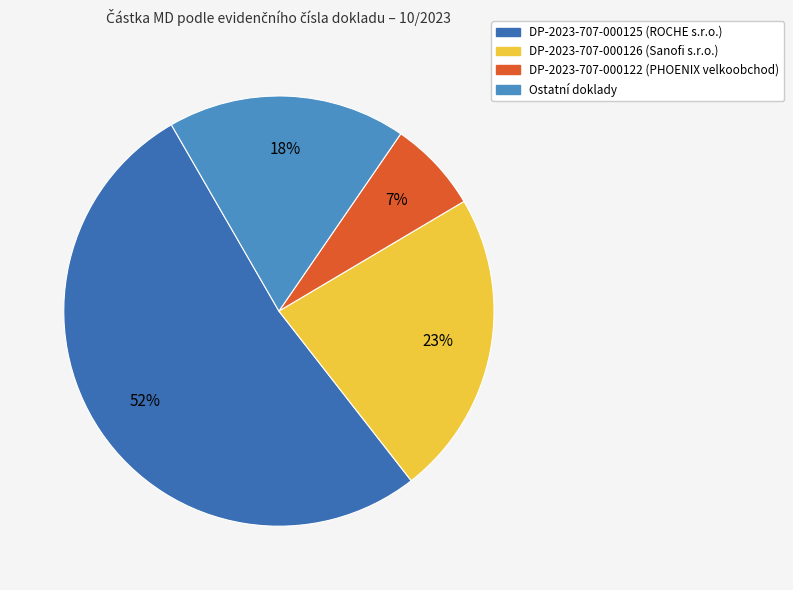

How many slices are in this pie chart?

4